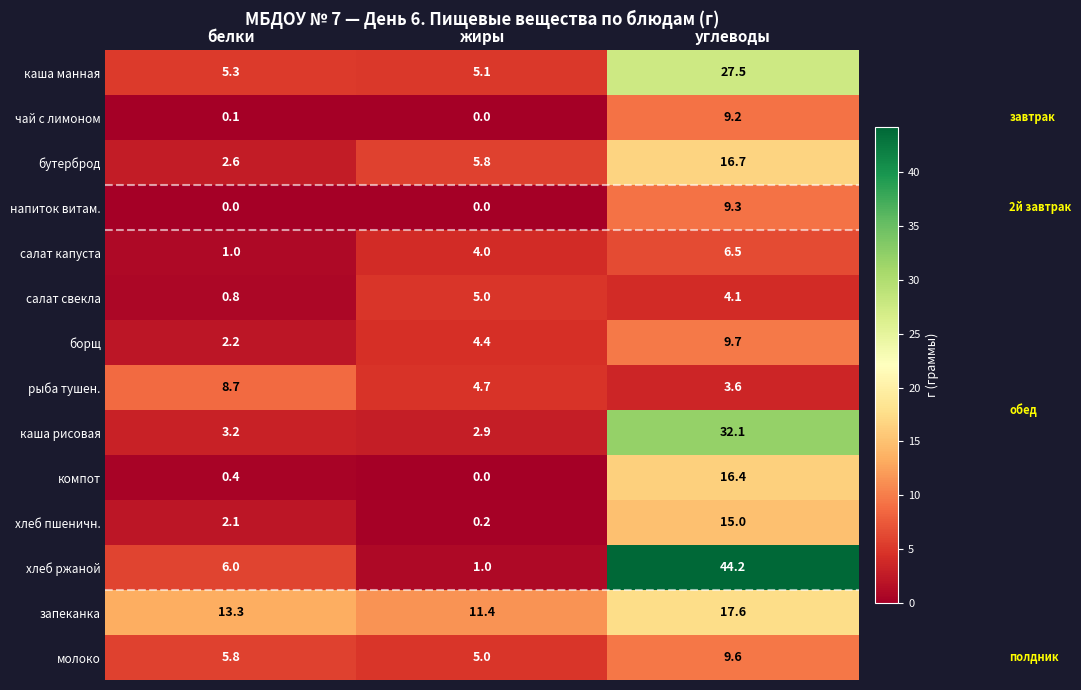

At which category is the sum across all series the highest?

углеводы